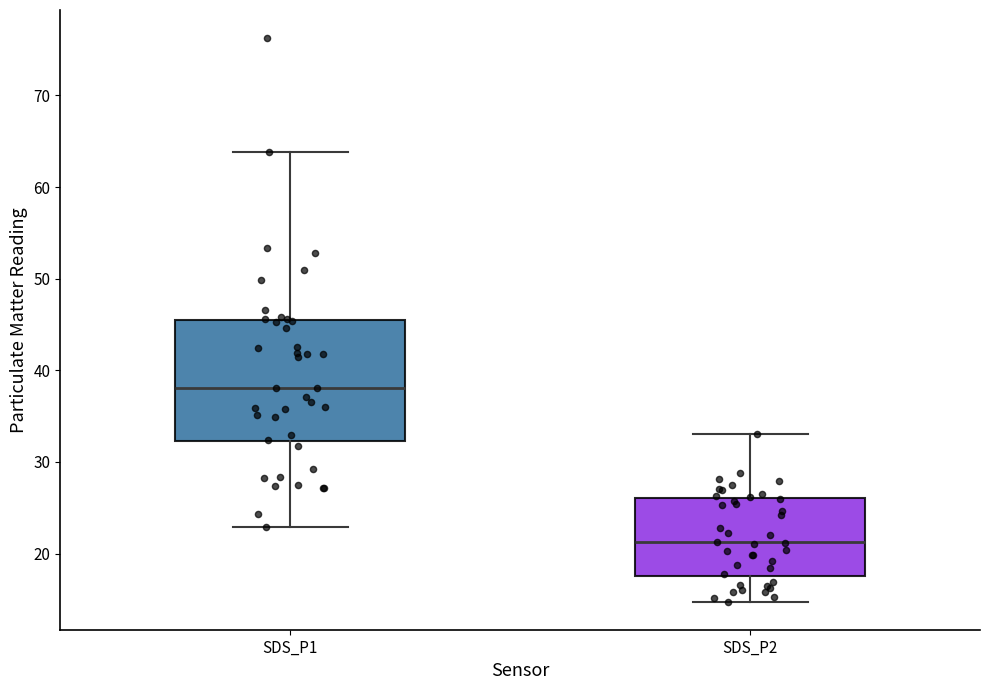

Reading left to right, transcribe this box plot: for each box, give where its median line is, the range the box spans, and where its two whiskers end, as read against the y-axis. The values are not printed on the chart, so give them approximately, as read against the axis.

SDS_P1: median 38, box 32 to 45, whiskers 23 to 64
SDS_P2: median 21, box 18 to 26, whiskers 15 to 33